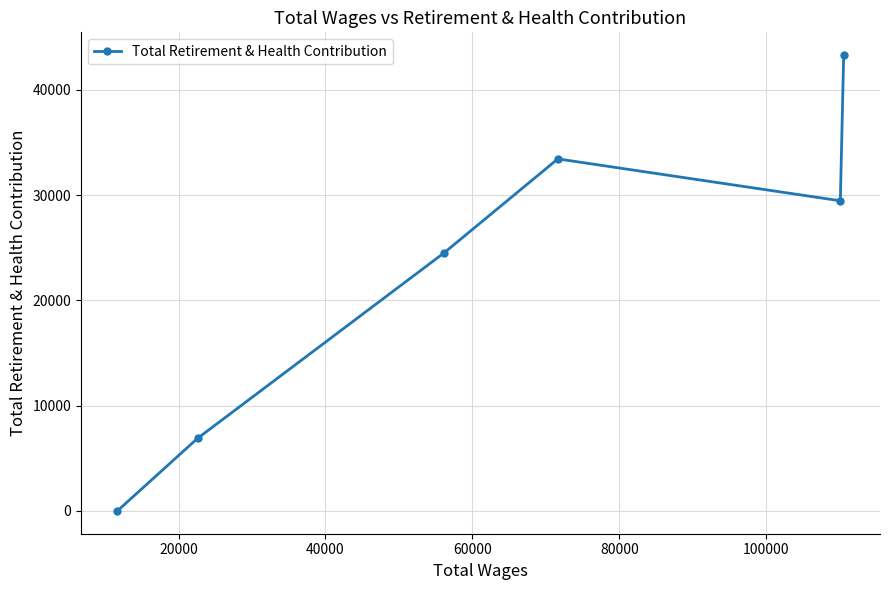

What is the difference between the second highest and second lowest values?

26546